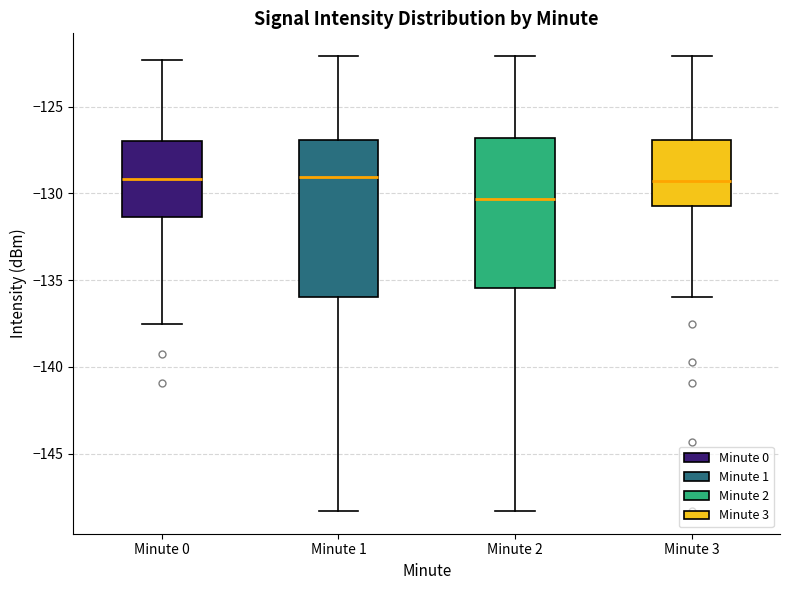

Where does the upper whisker of the box for Minute 3 end on the y-axis? The values are not printed on the chart, so give them approximately, as read against the axis.

-122.0